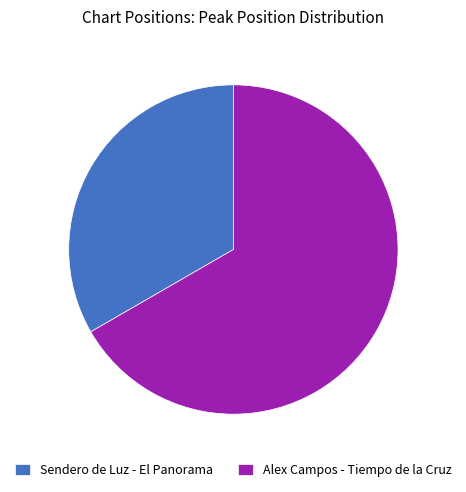

Rank the categories by value from lowest to highest.

Sendero de Luz - El Panorama, Alex Campos - Tiempo de la Cruz